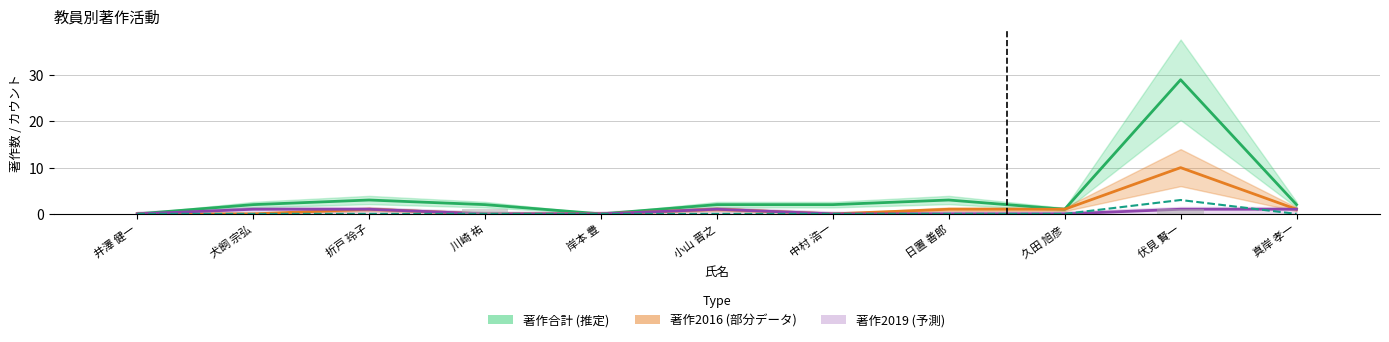

At which label does 著作2016 first exceed 1?

伏見 賢一